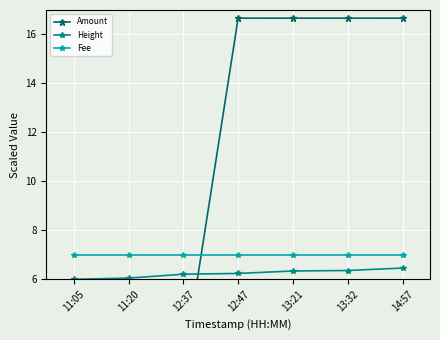

What is the difference between the Height values at 11:20 and 13:32?

0.3